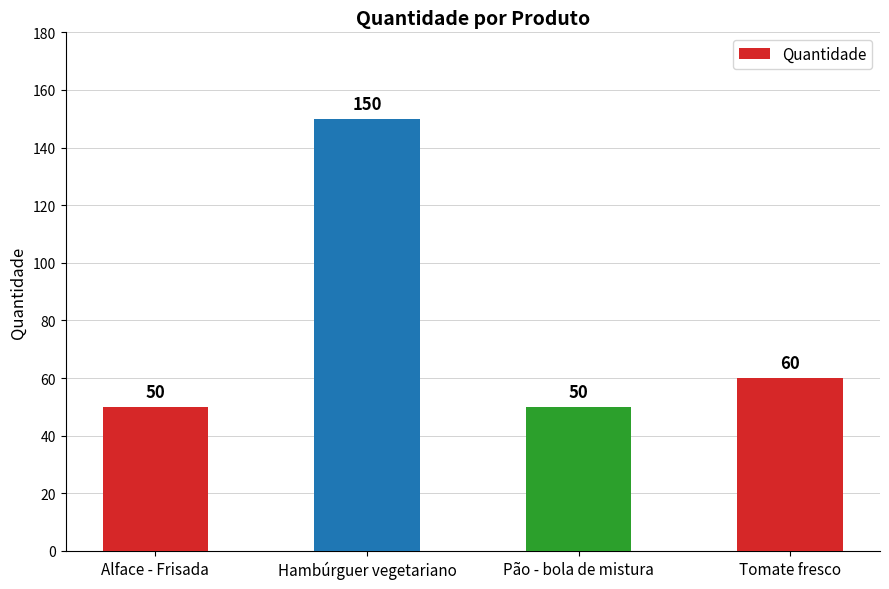

Reading right to left, list all the values displayed in this chart.

60	50	150	50